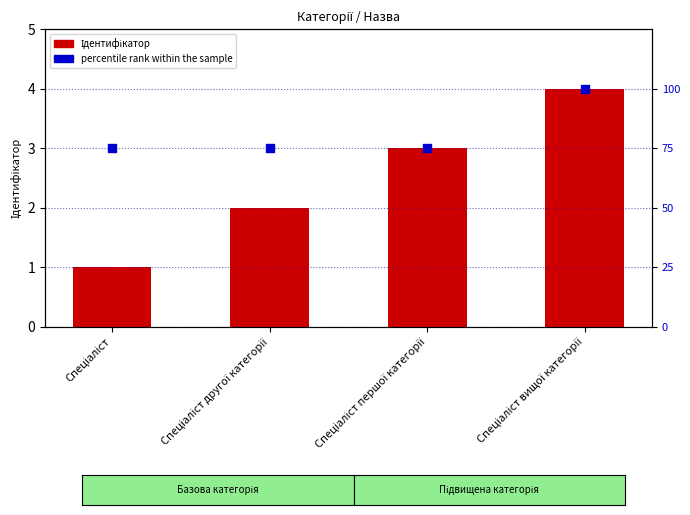

At which category is the sum across all series the highest?

Спеціаліст вищої категорії